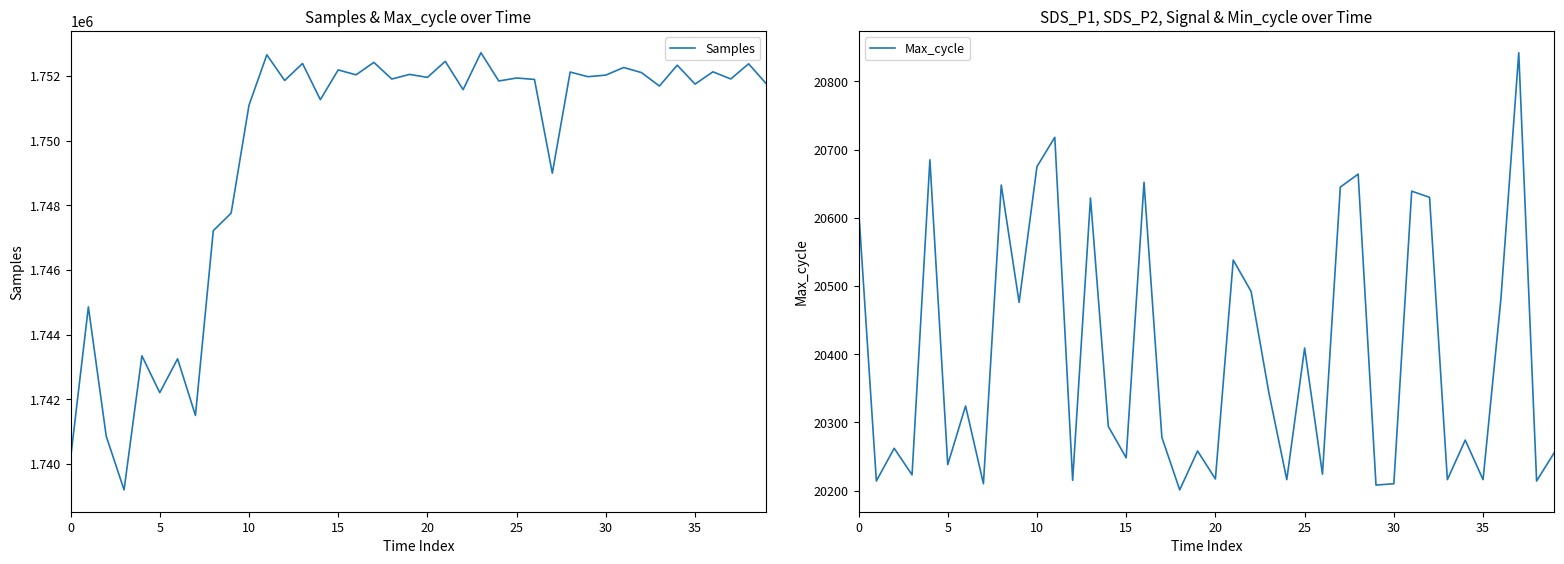

What is the lowest value of the Samples series?

1739199